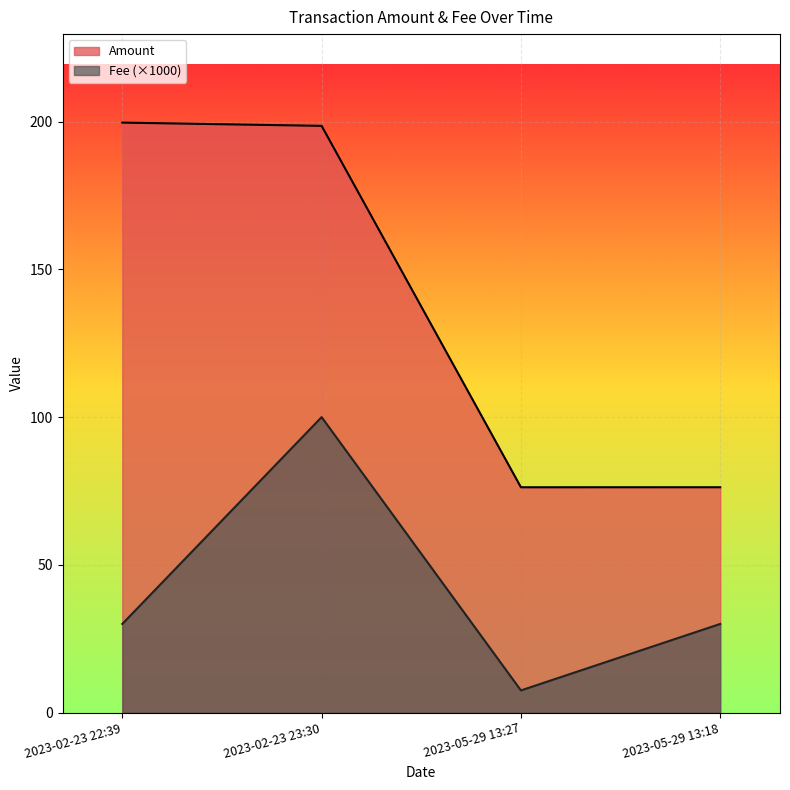

At which category does Amount reach its first local valley?

2023-05-29 13:27